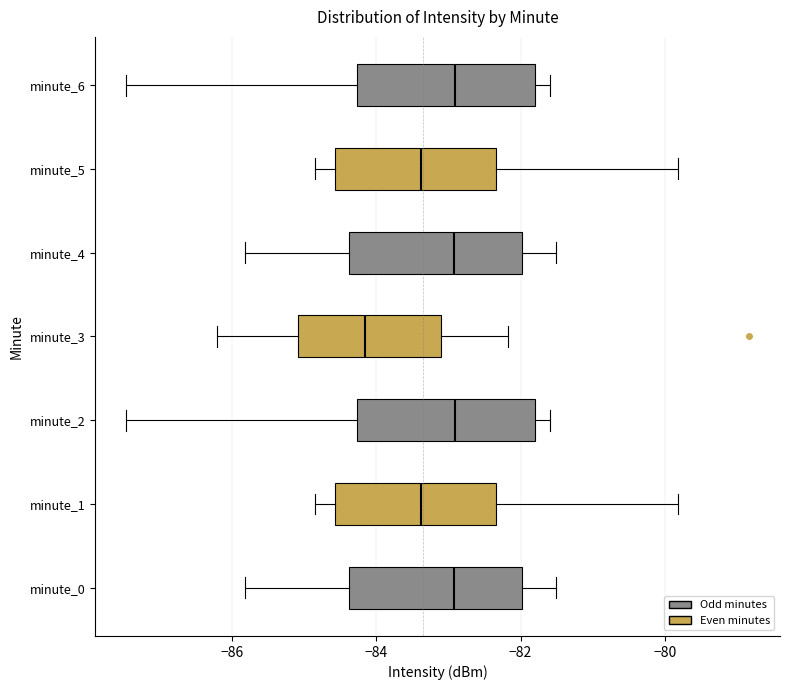

Where does the median line of the box for minute_2 sit on the x-axis? The values are not printed on the chart, so give them approximately, as read against the axis.

-83.0